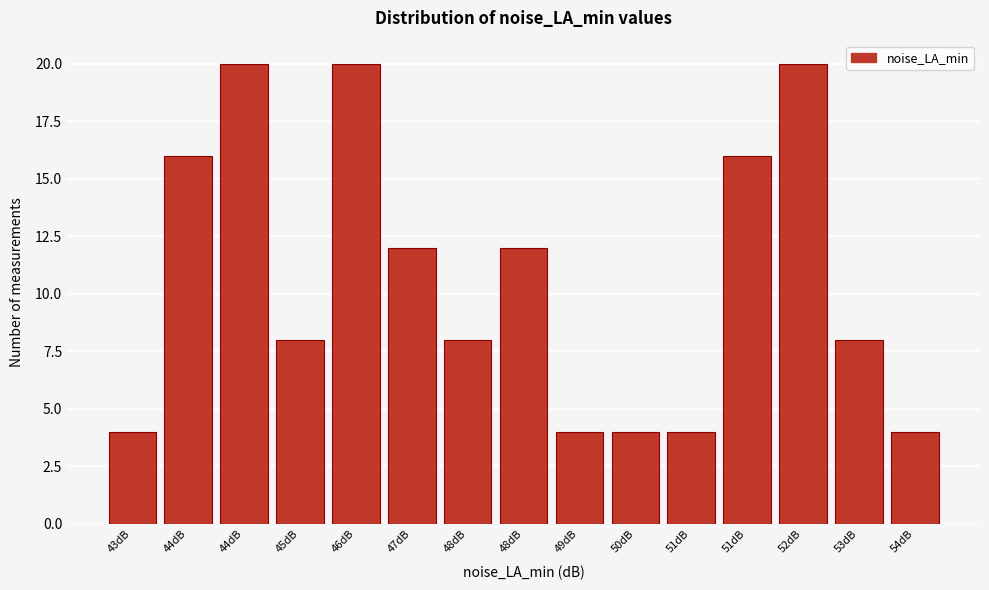

Count the number of categories in the chart.

15